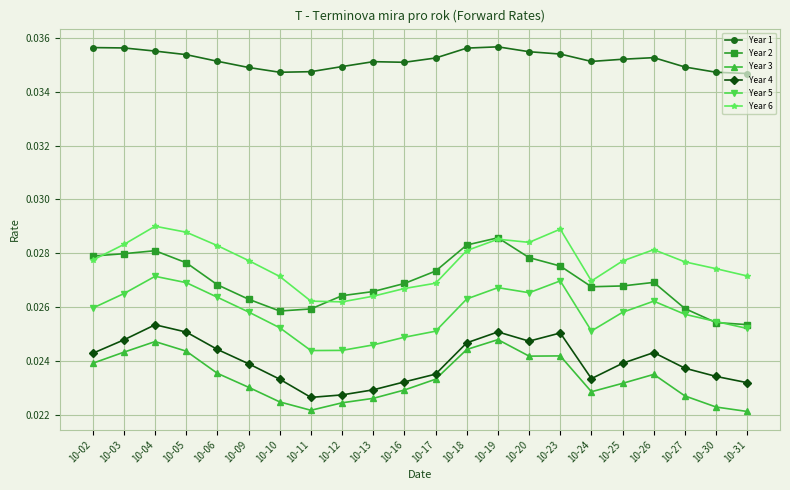

How many lines are shown in the chart?

6